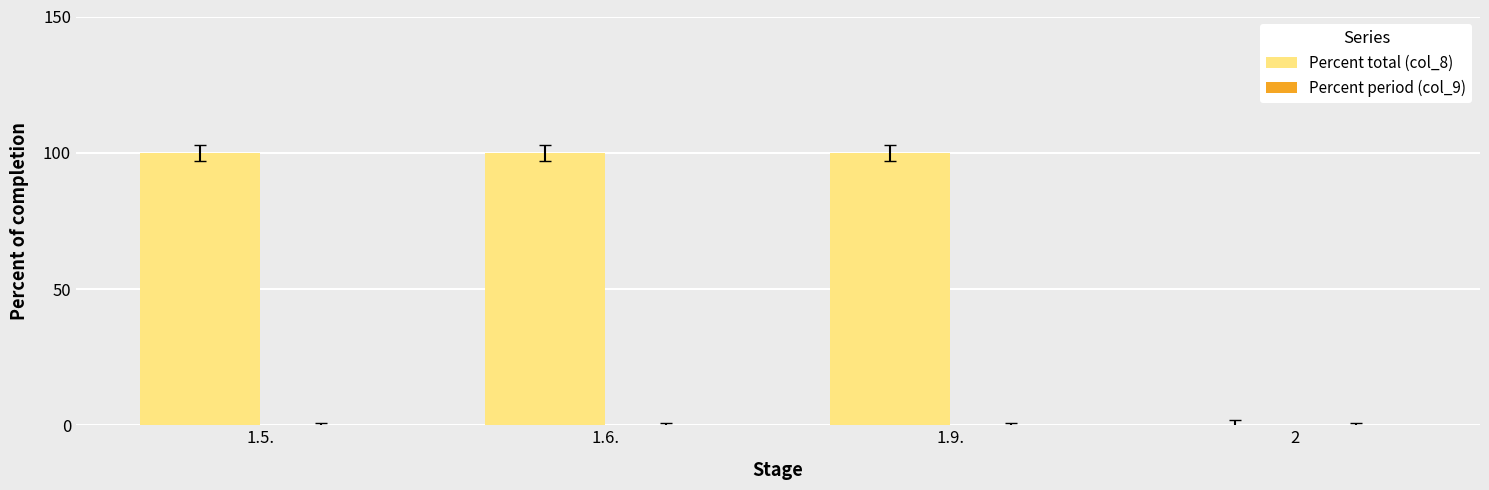

Read the value at 1.5., to the nearest 10.

100